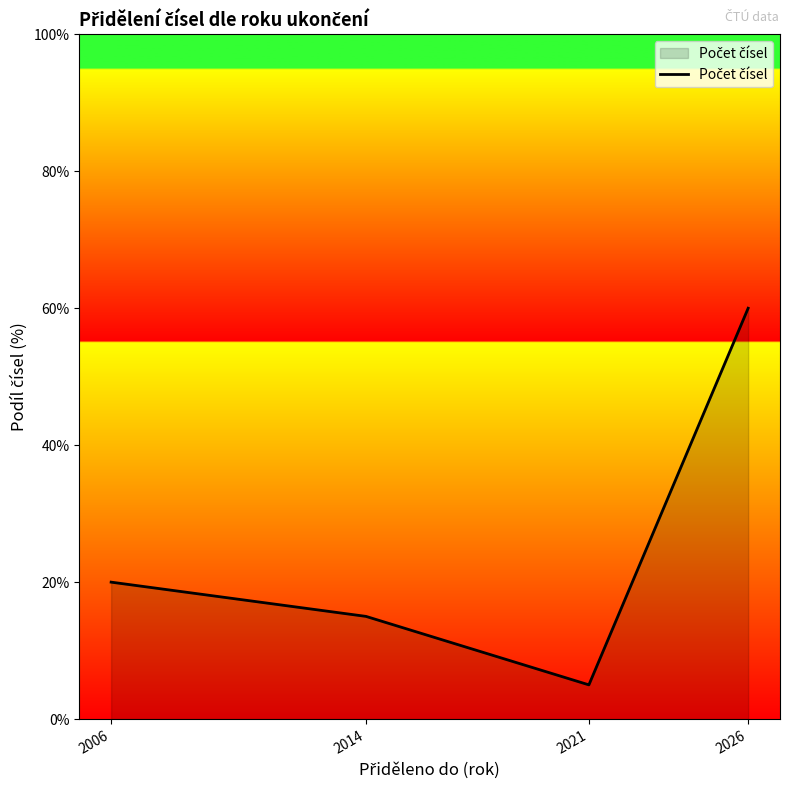

What value does the data have at 2014?

15